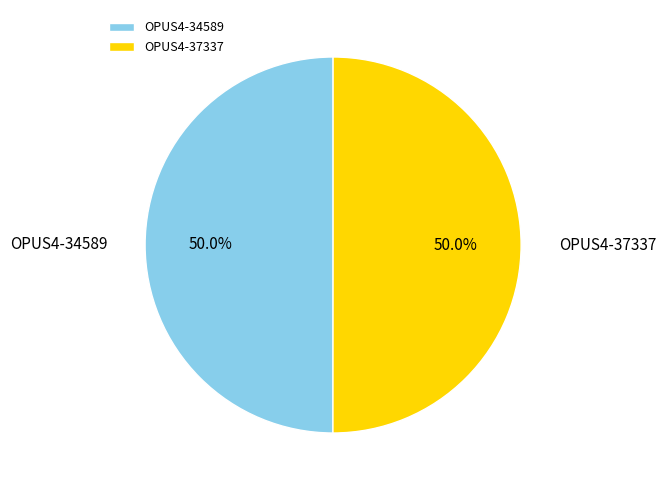

Approximately how many times larger is the value at OPUS4-34589 compared to OPUS4-37337?

1.0